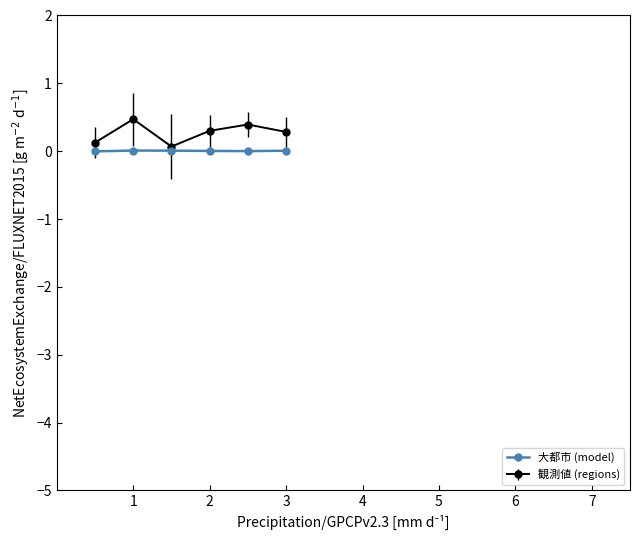

Rank the series by their maximum value, from highest to lowest.

観測値 (regions), 大都市 (model)